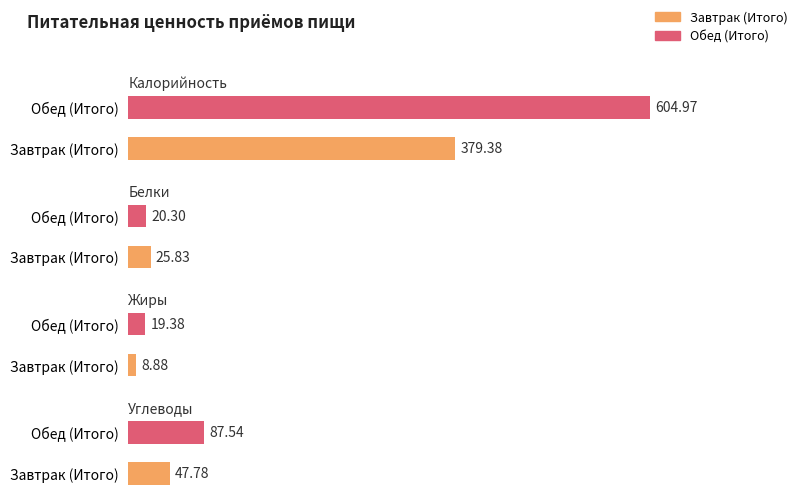

Reading left to right, extract all data points from this chart.

Калорийность: Завтрак (Итого)=379.4	Обед (Итого)=605.0
Белки: Завтрак (Итого)=25.8	Обед (Итого)=20.3
Жиры: Завтрак (Итого)=8.9	Обед (Итого)=19.4
Углеводы: Завтрак (Итого)=47.8	Обед (Итого)=87.5